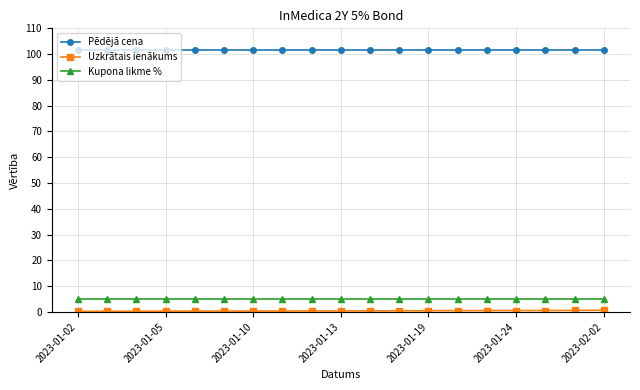

True or false: Kupona likme % and Pēdējā cena intersect in this chart.

False